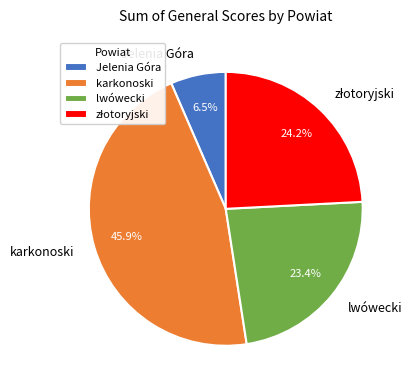

What is the ratio of the value at Jelenia Góra to the value at lwówecki?

0.3